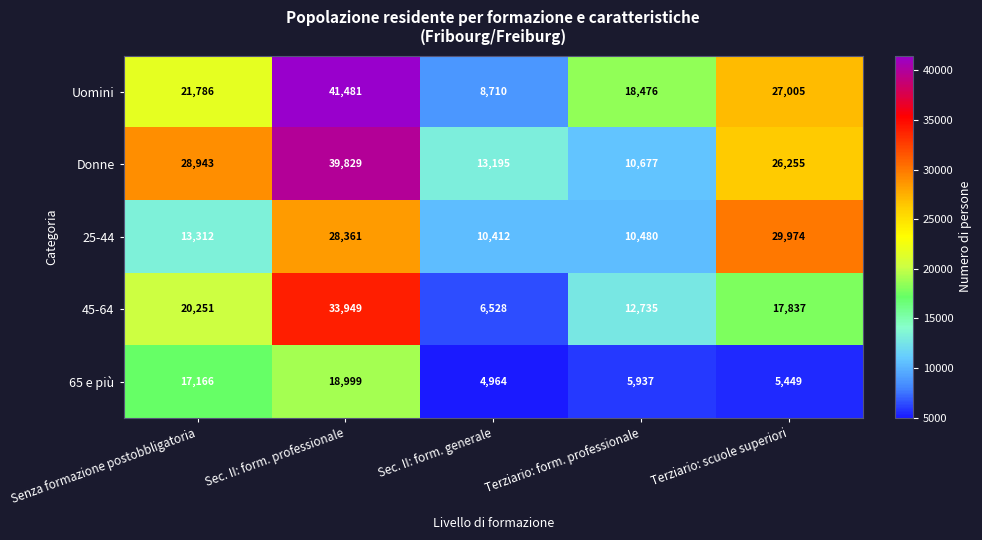

Rank the series by their maximum value, from highest to lowest.

Uomini, Donne, 45-64, 25-44, 65 e più